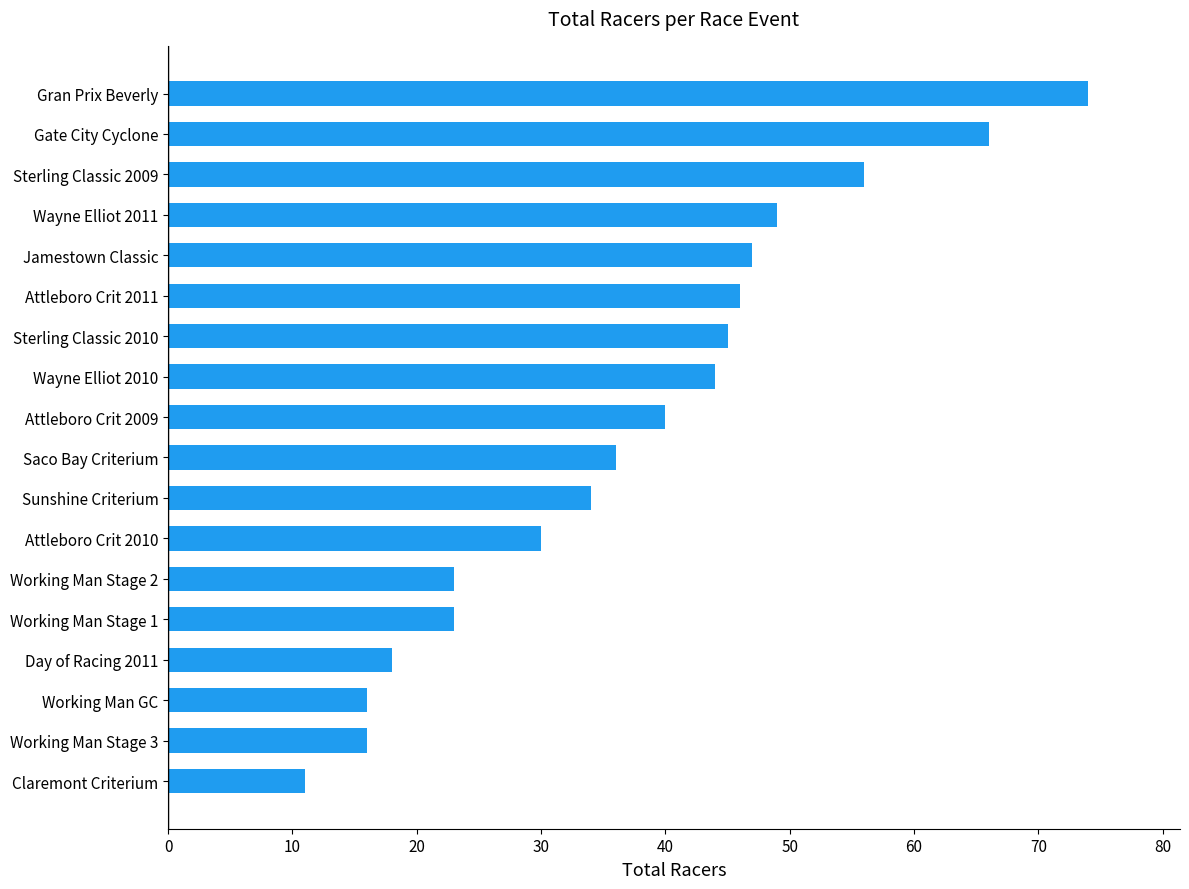

Reading top to bottom, extract all data points from this chart.

Gran Prix Beverly=74	Gate City Cyclone=66	Sterling Classic 2009=56	Wayne Elliot 2011=49	Jamestown Classic=47	Attleboro Crit 2011=46	Sterling Classic 2010=45	Wayne Elliot 2010=44	Attleboro Crit 2009=40	Saco Bay Criterium=36	Sunshine Criterium=34	Attleboro Crit 2010=30	Working Man Stage 2=23	Working Man Stage 1=23	Day of Racing 2011=18	Working Man GC=16	Working Man Stage 3=16	Claremont Criterium=11